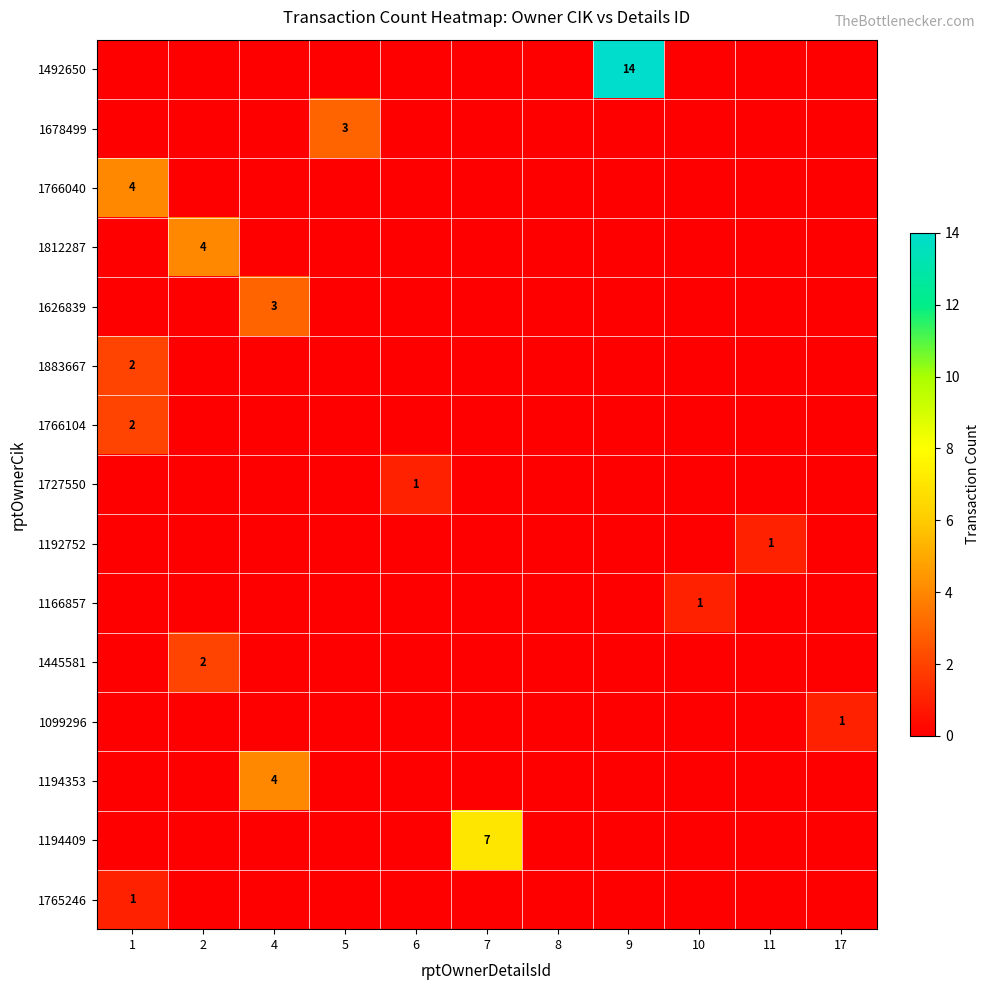

How many values in 1099296 are above zero?

1